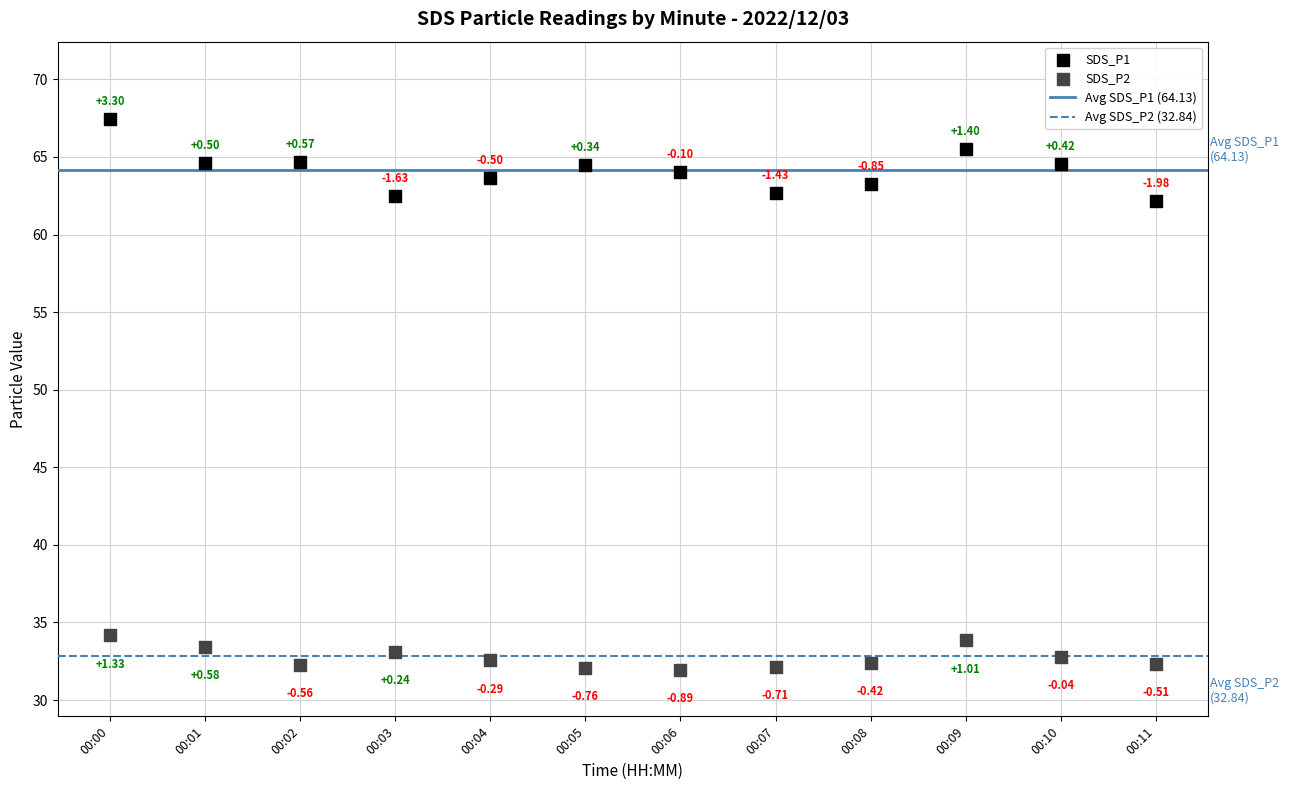

Which series contains the lowest Y value?

SDS_P2